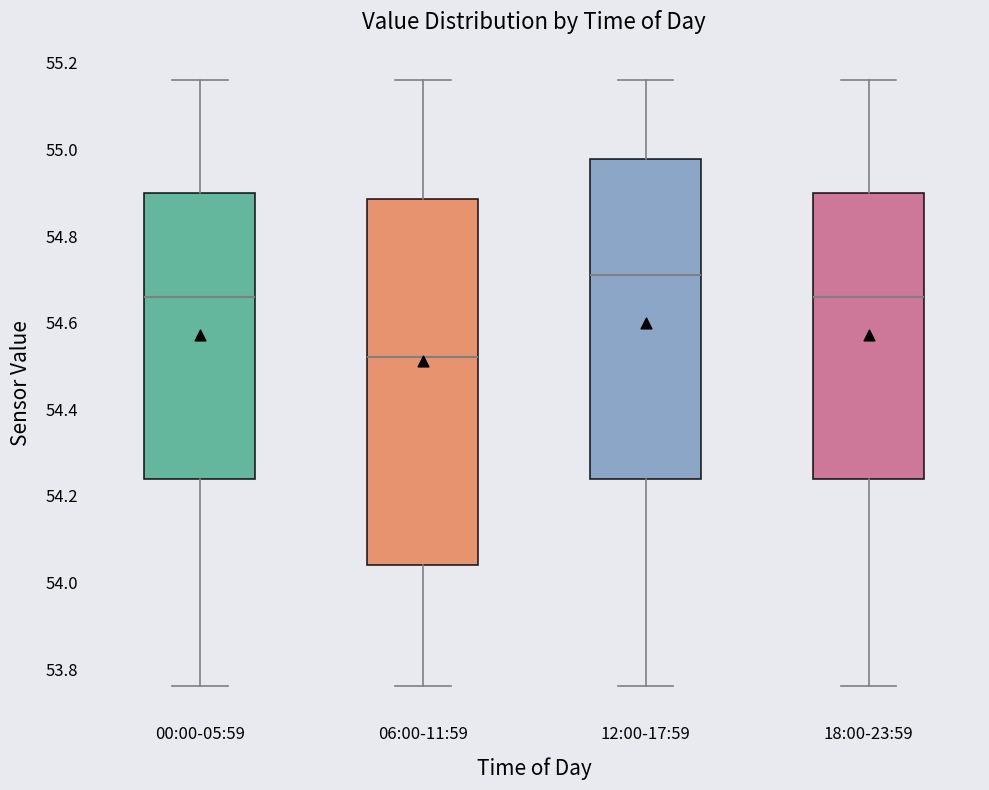

Reading left to right, transcribe this box plot: for each box, give where its median line is, the range the box spans, and where its two whiskers end, as read against the y-axis. The values are not printed on the chart, so give them approximately, as read against the axis.

00:00-05:59: median 54.66, box 54.24 to 54.90, whiskers 53.76 to 55.16
06:00-11:59: median 54.52, box 54.04 to 54.88, whiskers 53.76 to 55.16
12:00-17:59: median 54.72, box 54.24 to 54.98, whiskers 53.76 to 55.16
18:00-23:59: median 54.66, box 54.24 to 54.90, whiskers 53.76 to 55.16